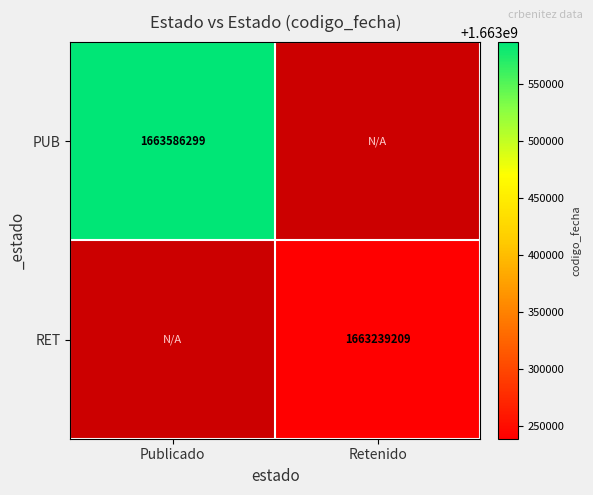

Is the value of PUB at Publicado greater than the value of RET at Retenido?

Yes